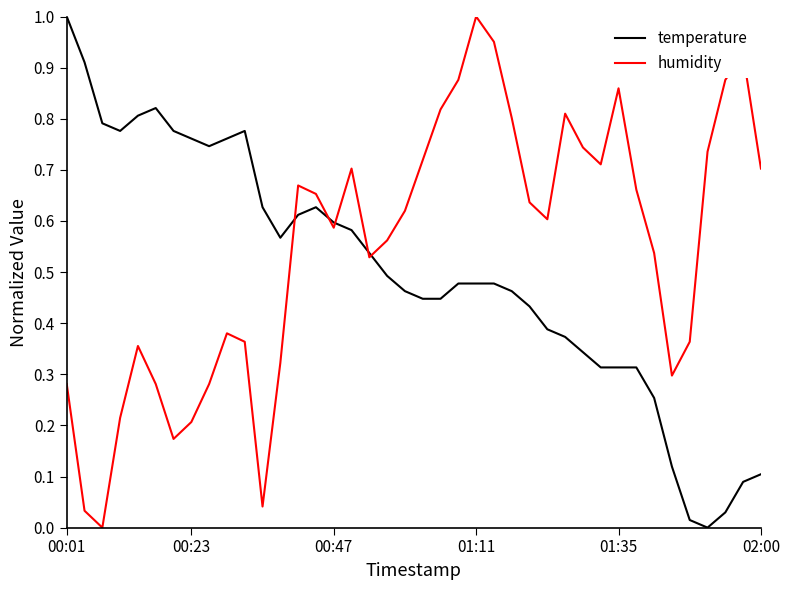

Which series has the largest total across all categories?

humidity